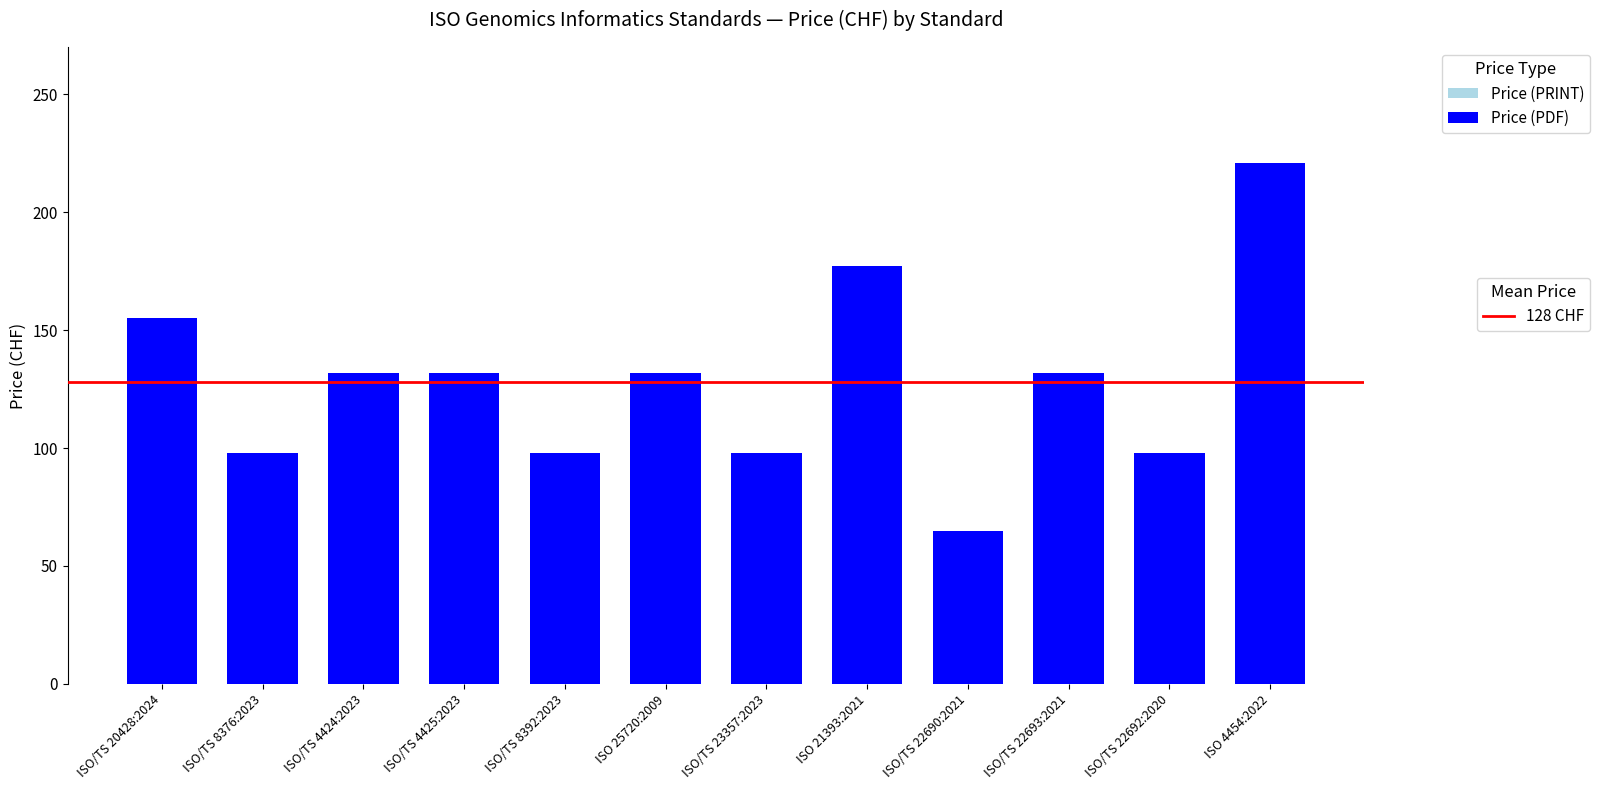

Between ISO/TS 22693:2021 and ISO/TS 8376:2023, which is larger?

ISO/TS 22693:2021